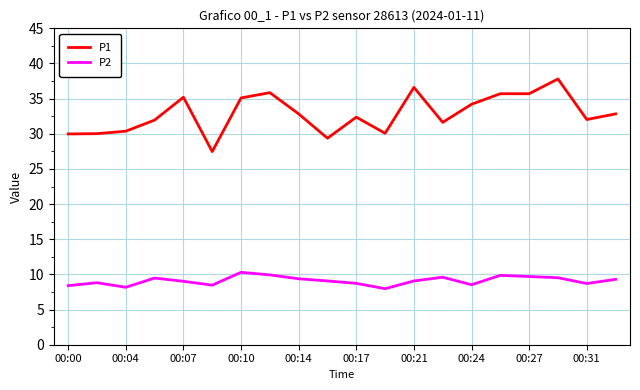

True or false: P1 and P2 intersect in this chart.

False